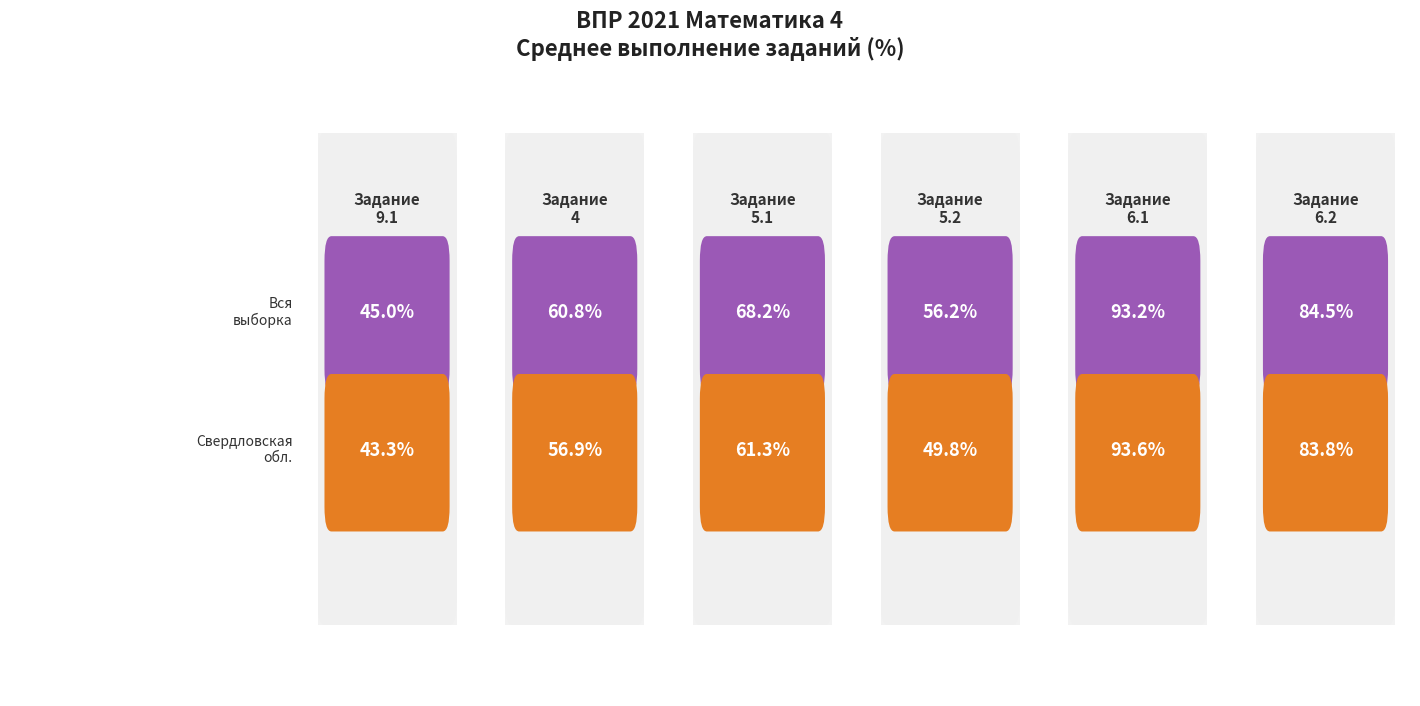

Reading right to left, list all the values displayed in this chart.

Вся выборка: 84.5	93.2	56.2	68.2	60.8	45.0
Свердловская обл.: 83.8	93.6	49.8	61.3	56.9	43.3